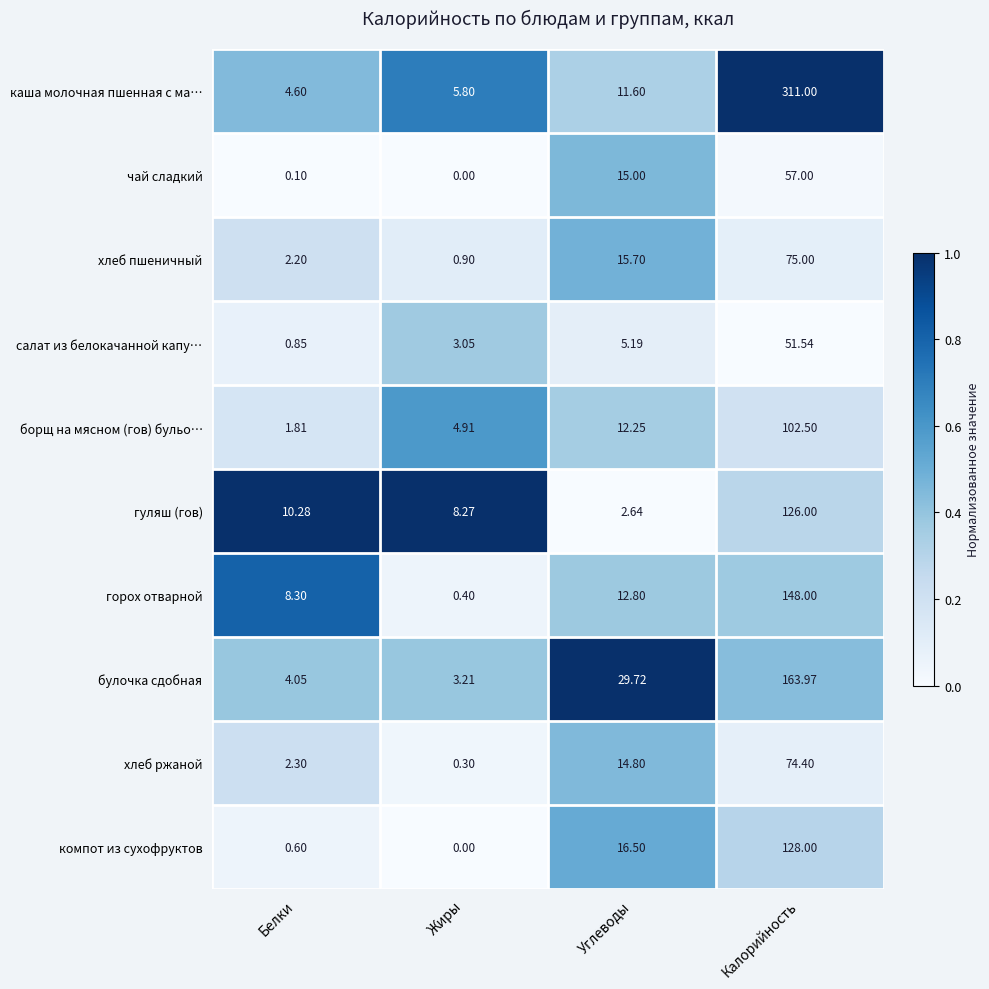

What is the spread (max minus min) of values at Жиры?

8.3